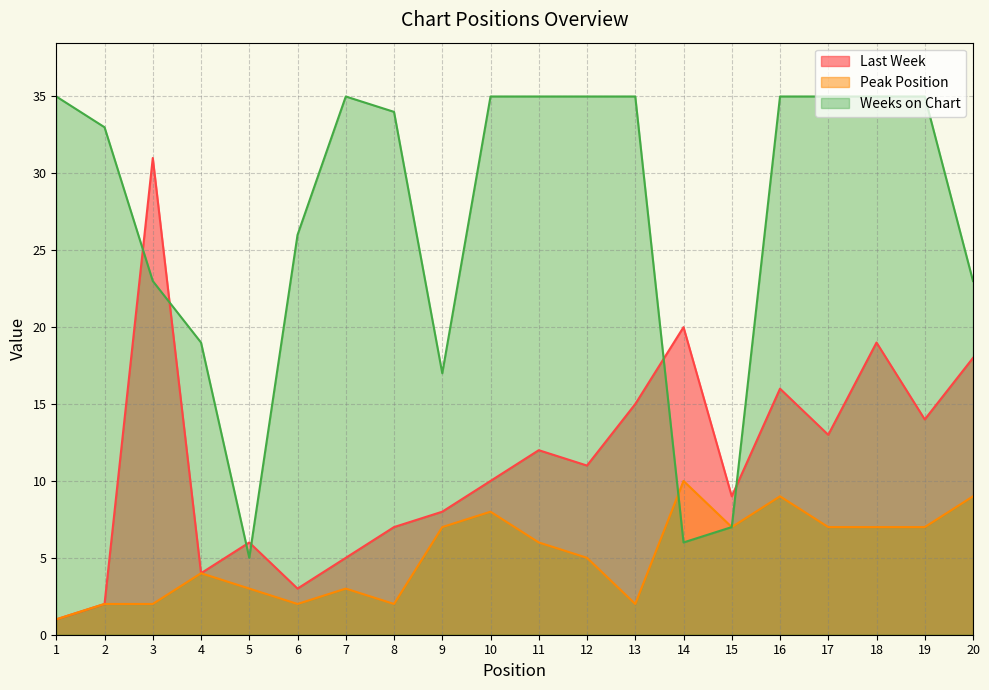

At which label does Last Week reach its peak?

3